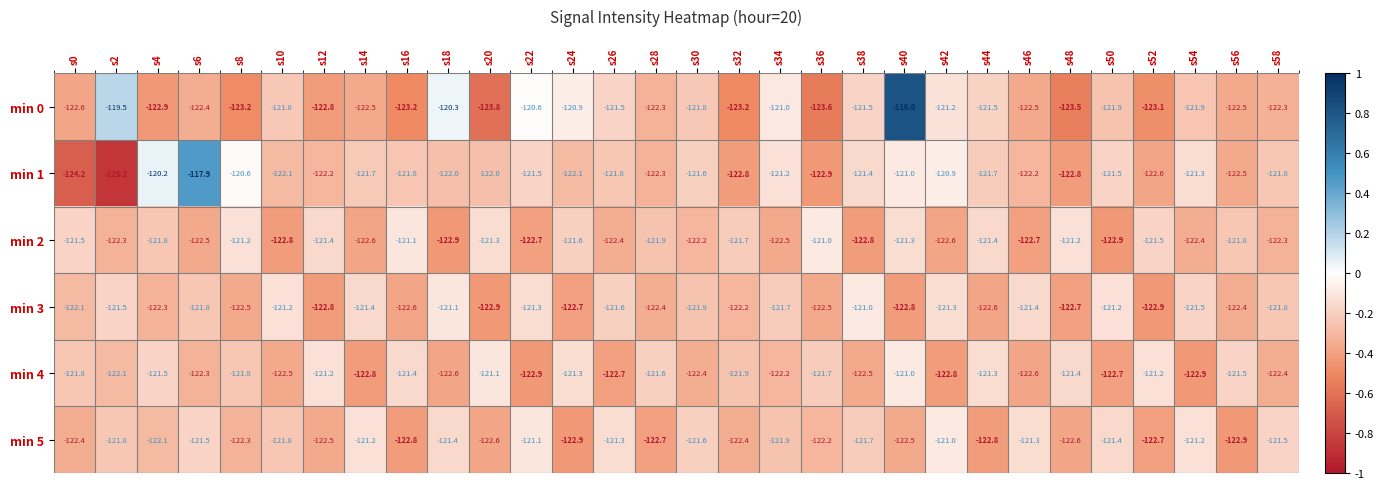

What is the total value across all series at s30?

-731.5